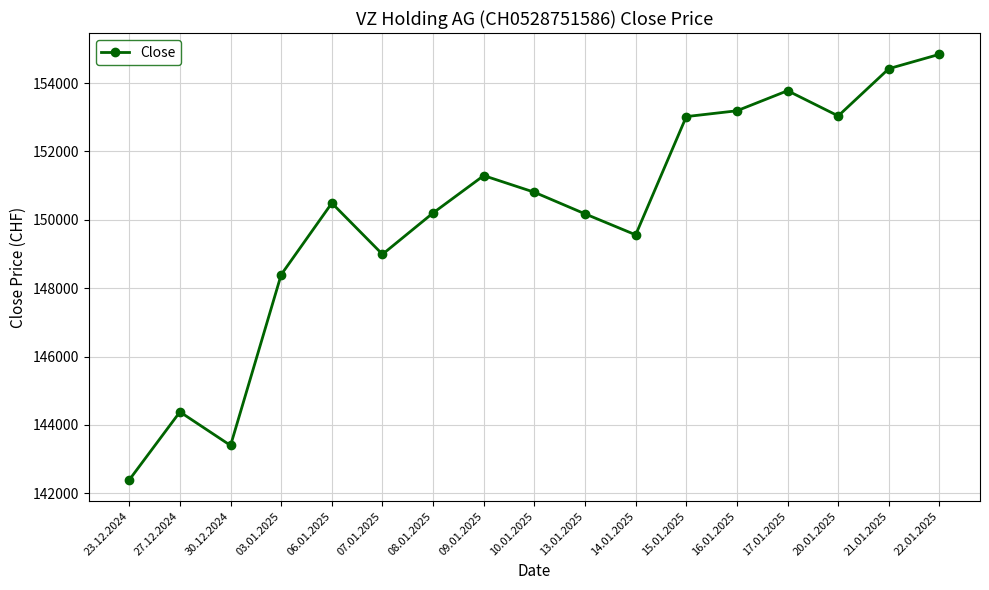

How many lines are shown in the chart?

1